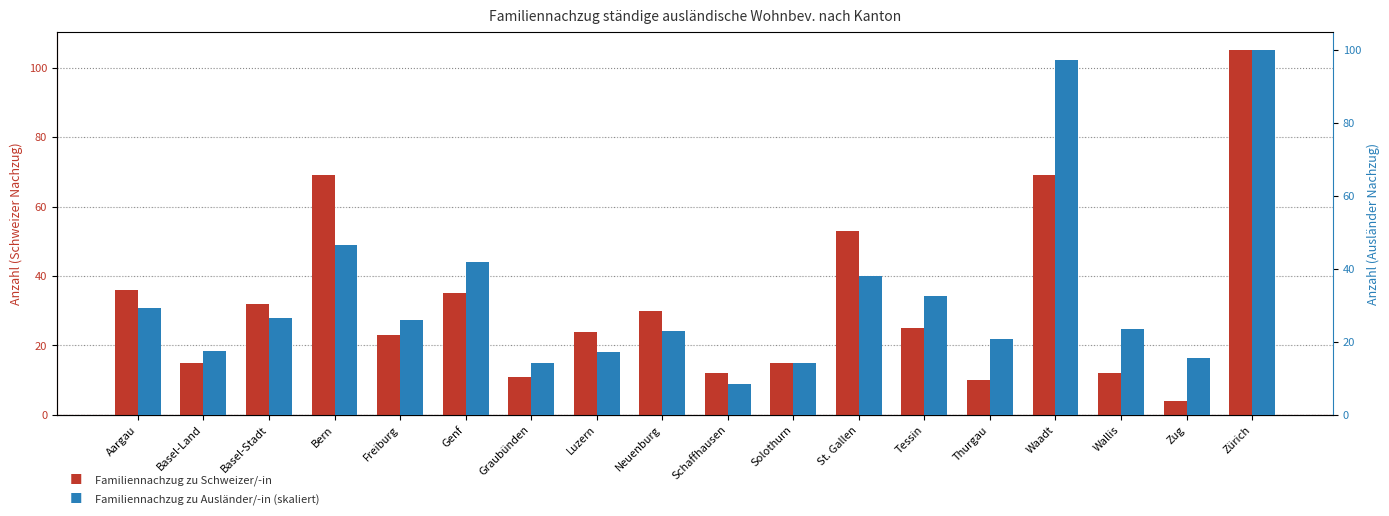

List the labels in order of Familiennachzug zu Schweizer/-in value, largest first.

Zürich, Bern, Waadt, St. Gallen, Aargau, Genf, Basel-Stadt, Neuenburg, Tessin, Luzern, Freiburg, Basel-Land, Solothurn, Schaffhausen, Wallis, Graubünden, Thurgau, Zug